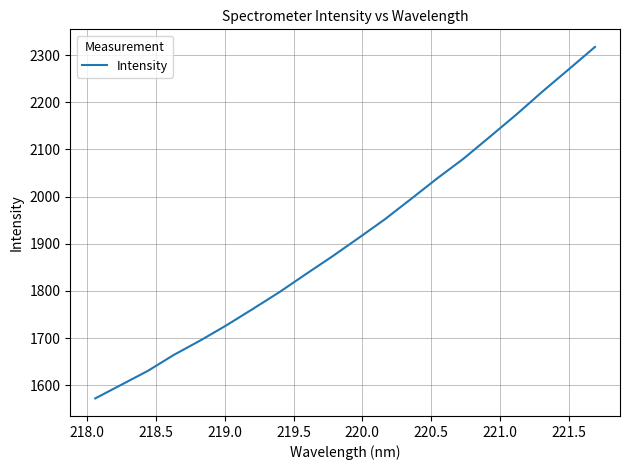

How many distinct data groups are displayed?

1